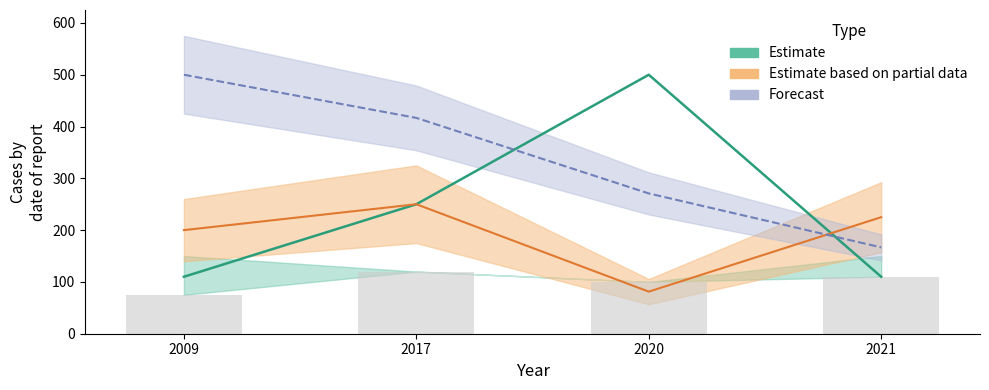

At which category is the sum across all series the highest?

2017